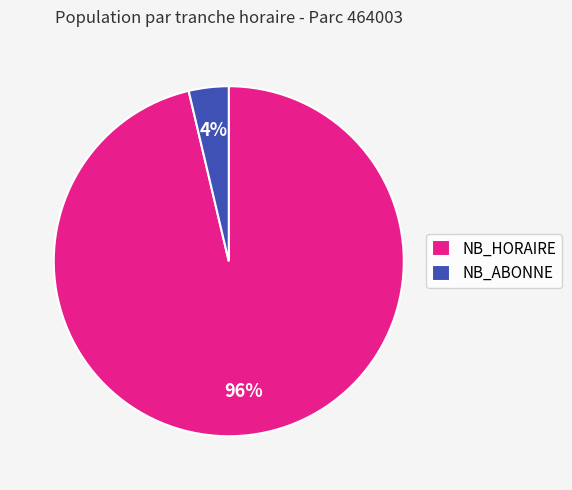

Is it true that NB_HORAIRE is 82% of the pie?

False